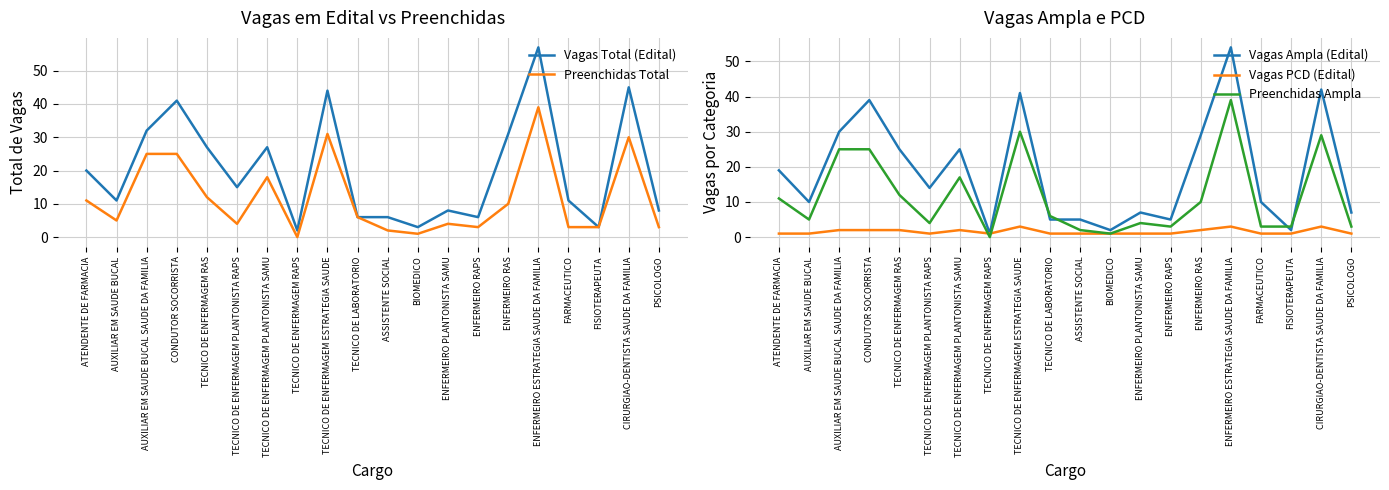

What is the label of the 5th point from the right?

ENFERMEIRO ESTRATEGIA SAUDE DA FAMILIA